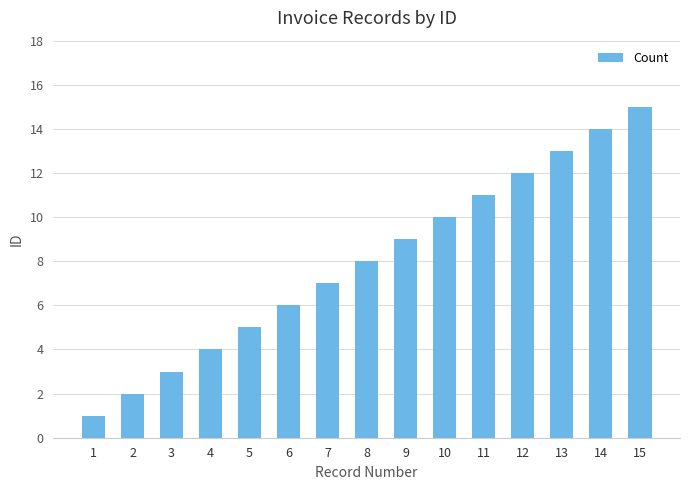

Which label corresponds to the largest value in the chart?

15